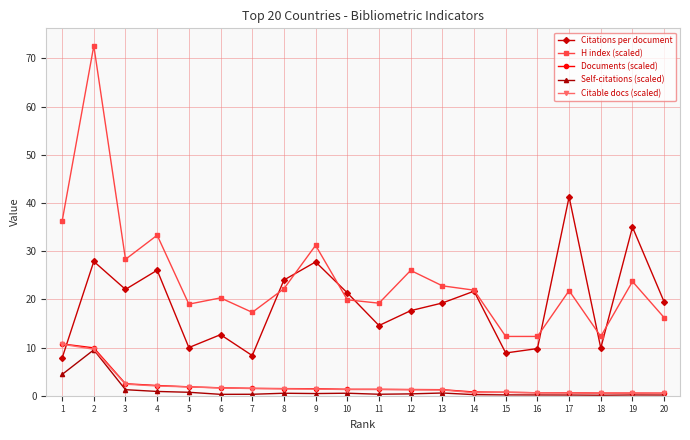

Which series has the largest total across all categories?

H index (scaled)